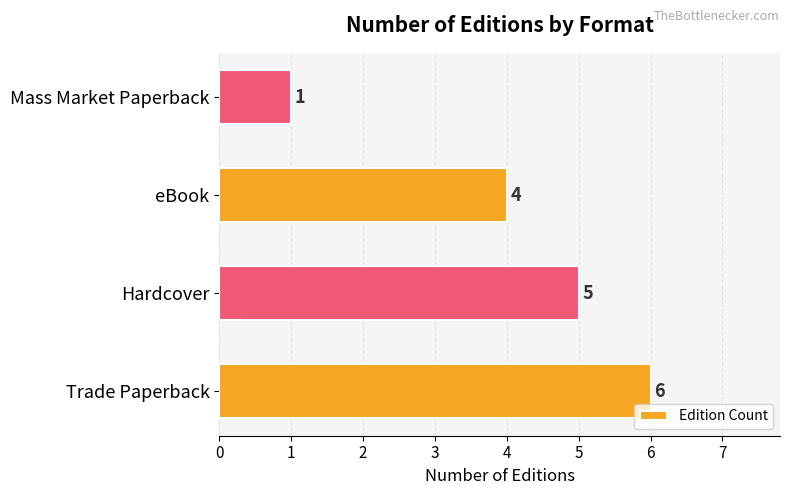

What is the smallest value displayed?

1